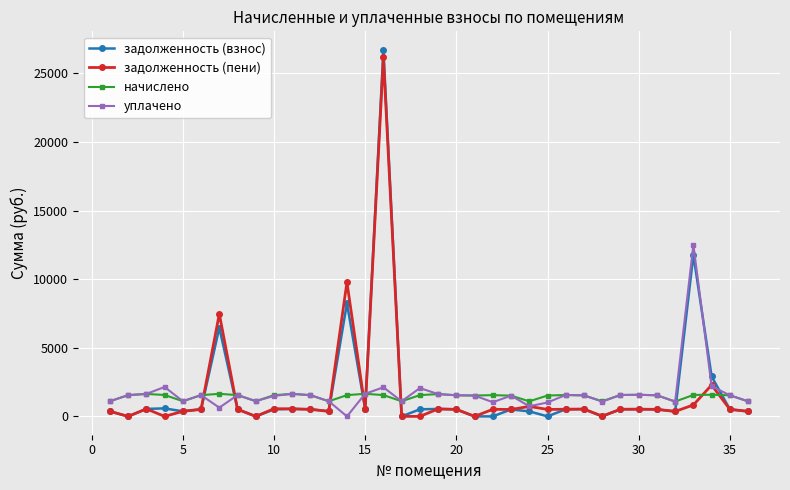

How many data points in задолженность (взнос) are above 514?

18